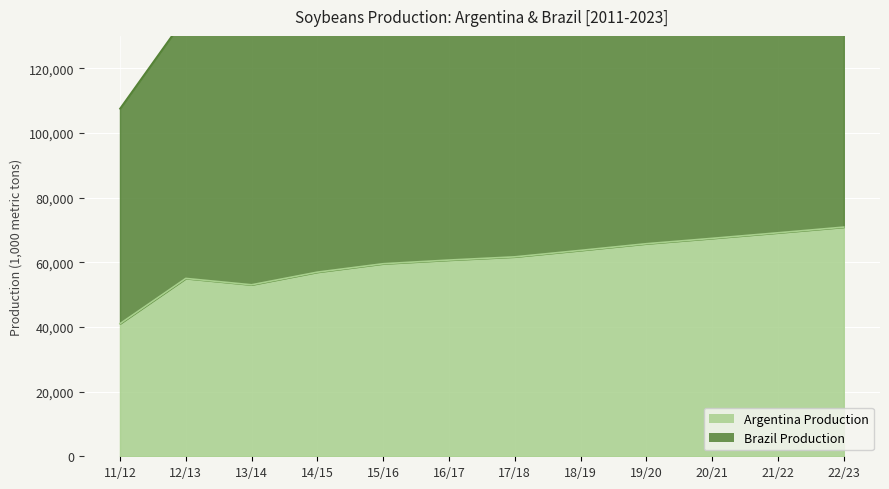

True or false: Argentina Production has a value of 55000 at 12/13.

True